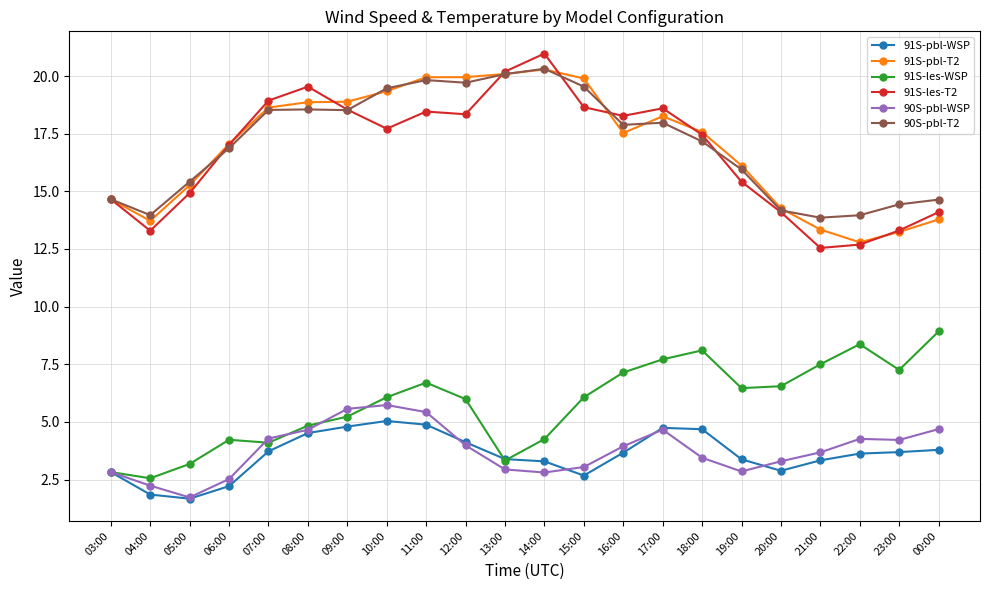

What is the value of the 90S-pbl-T2 point at the 3rd from the left?

15.4